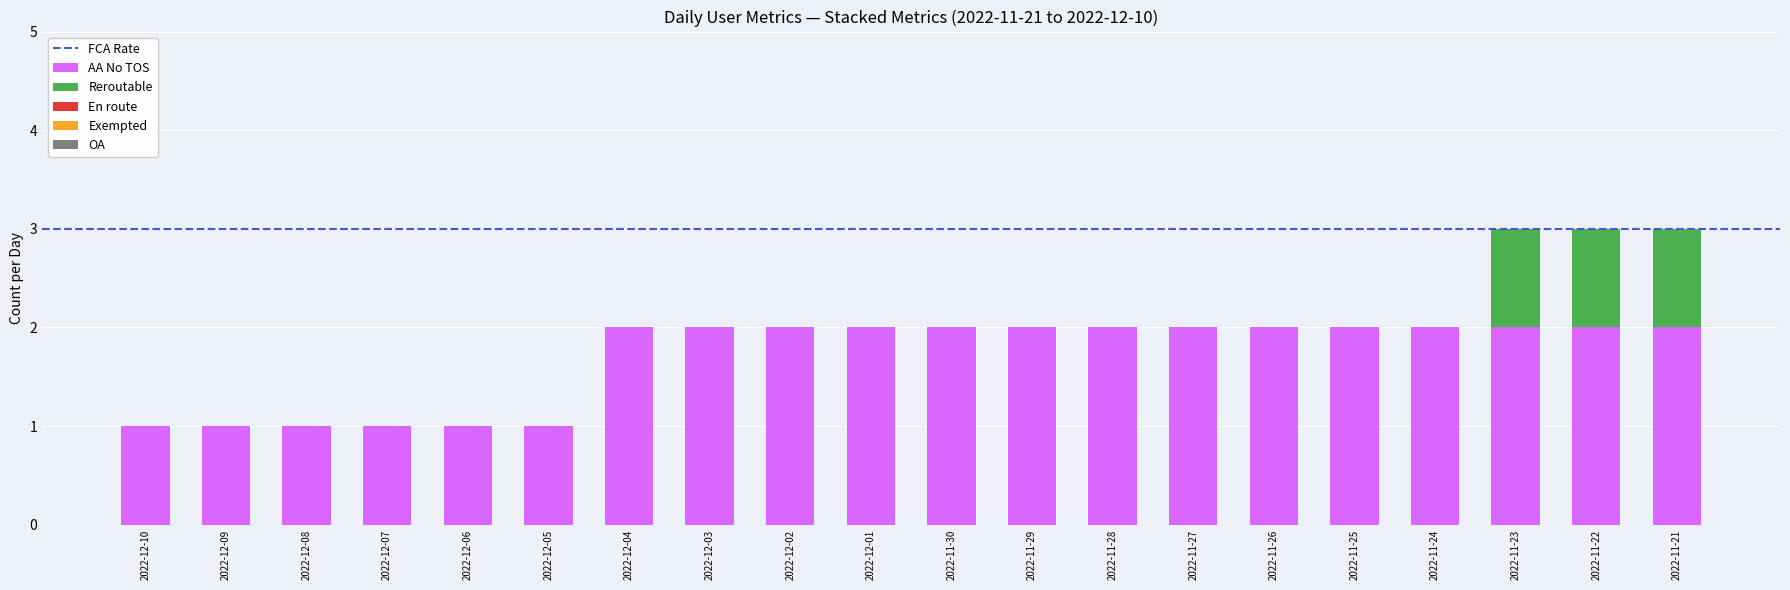

The value of AA No TOS at 2022-12-10 is 0. True or false?

False